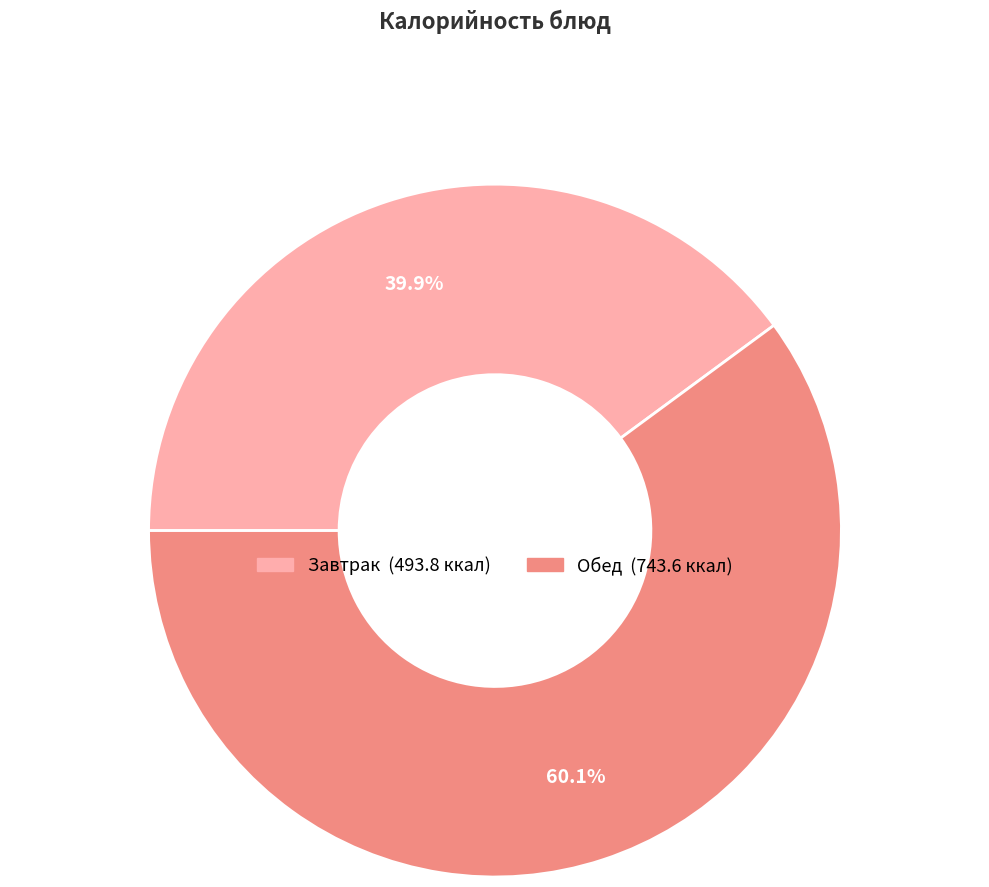

Does any single category account for the majority?

Yes